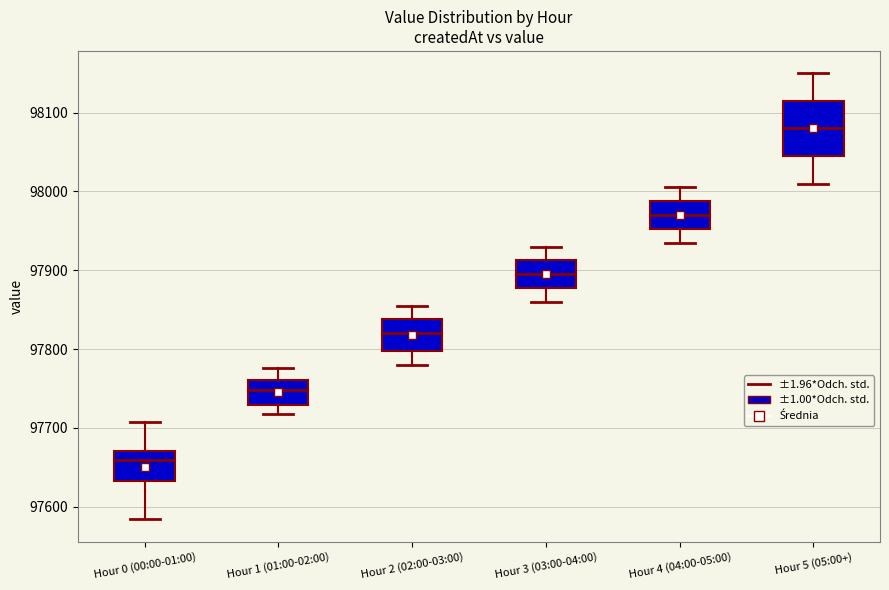

Where does the upper whisker of the box for Hour 0 (00:00-01:00) end on the y-axis? The values are not printed on the chart, so give them approximately, as read against the axis.

97710